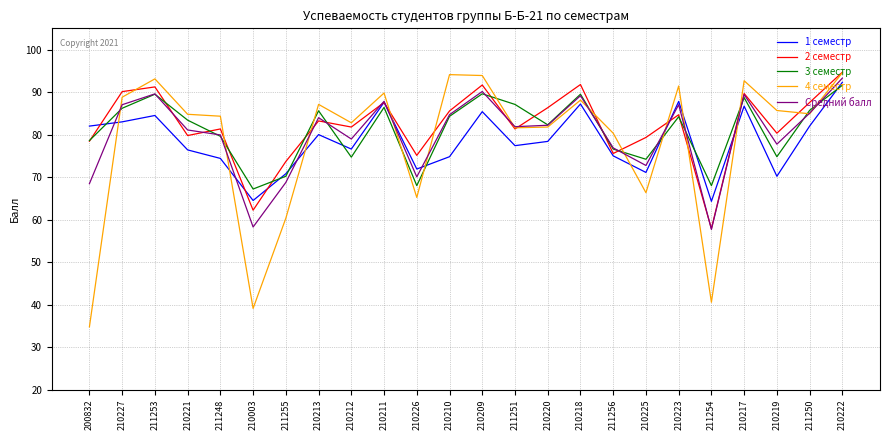

Rank the series at 210221 from lowest to highest value.

1 семестр, 2 семестр, Средний балл, 3 семестр, 4 семестр